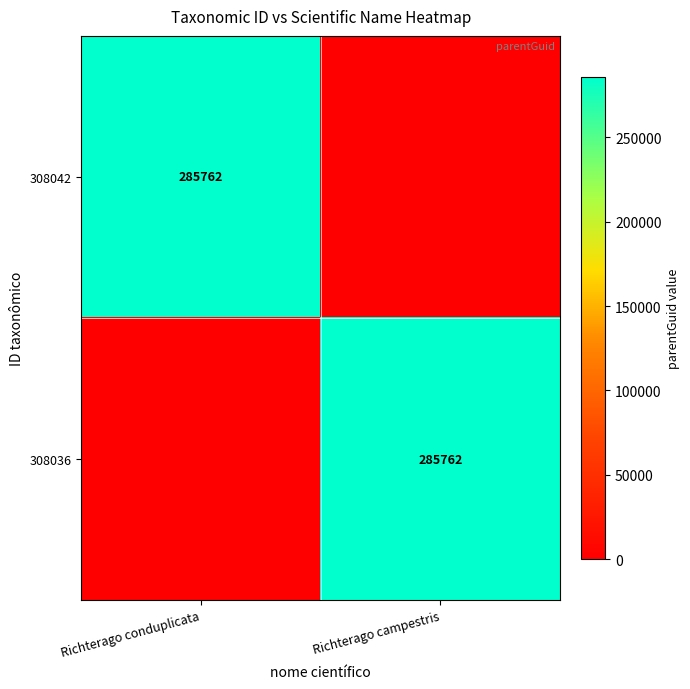

The value of 308036 at Richterago campestris is 285762. True or false?

True